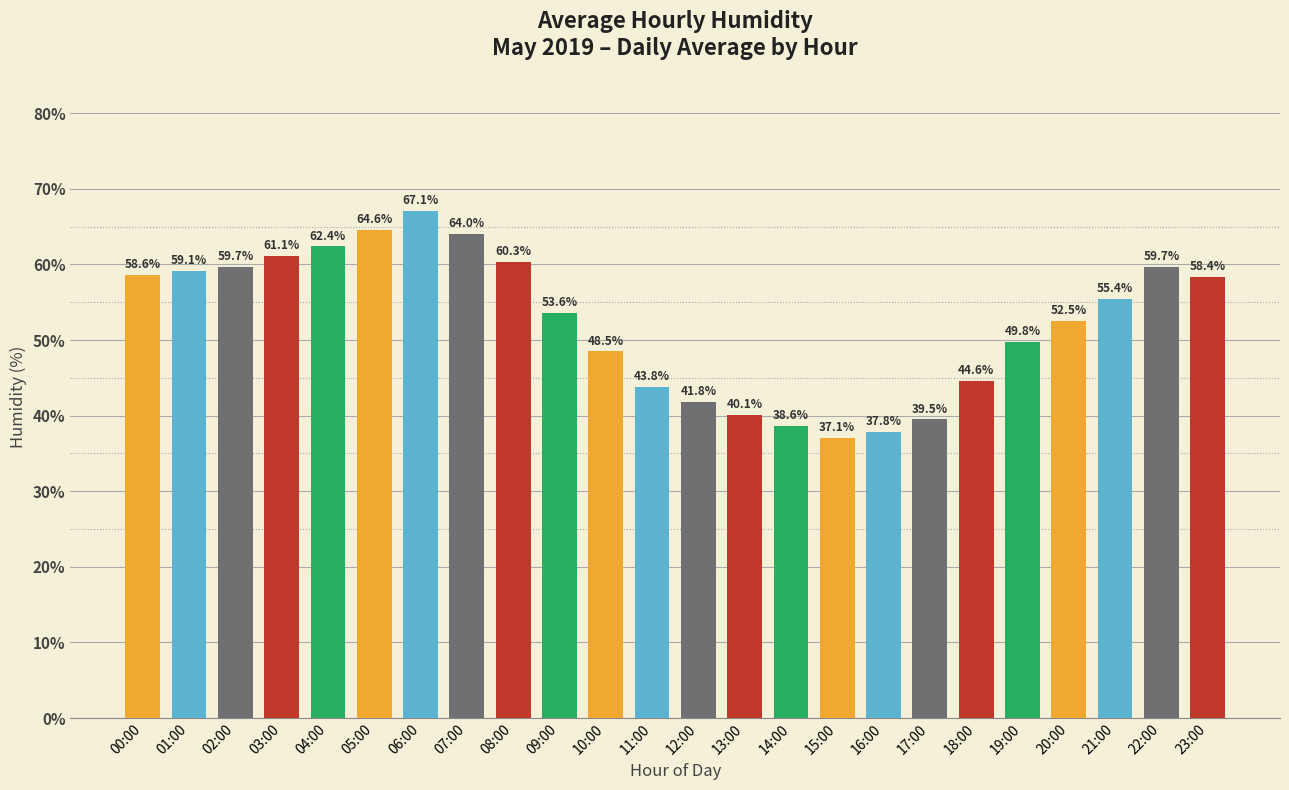

Which category has the highest value across all series?

06:00